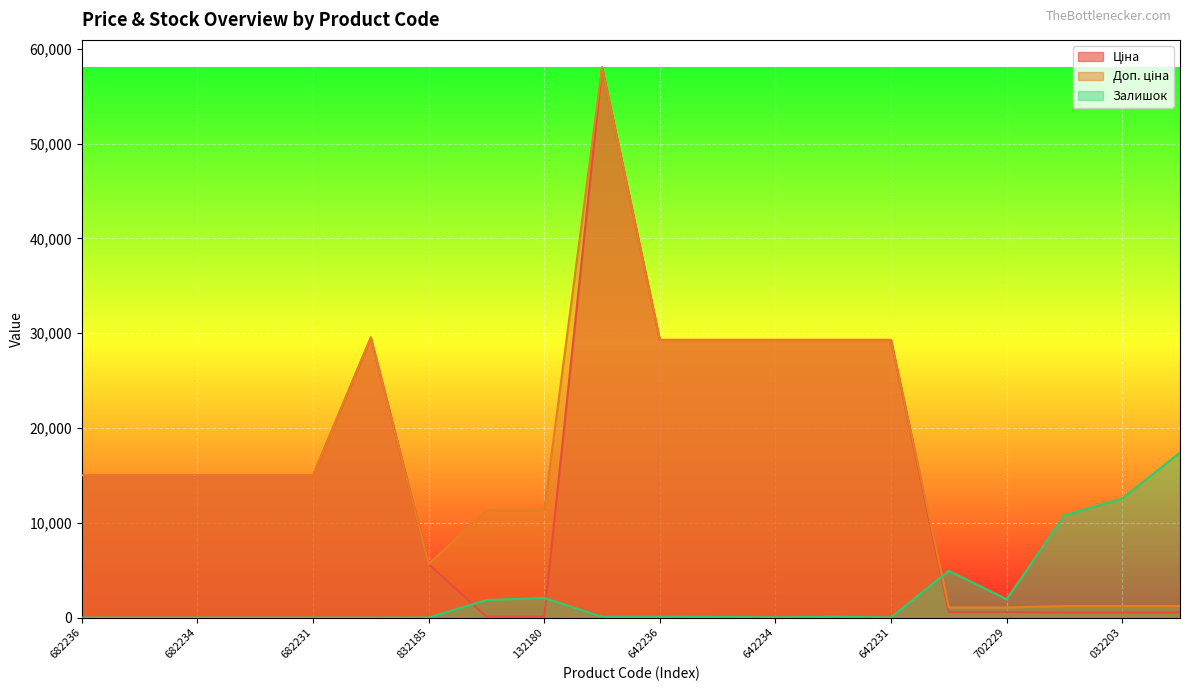

What is the spread (max minus min) of values at 682236?

15019.2